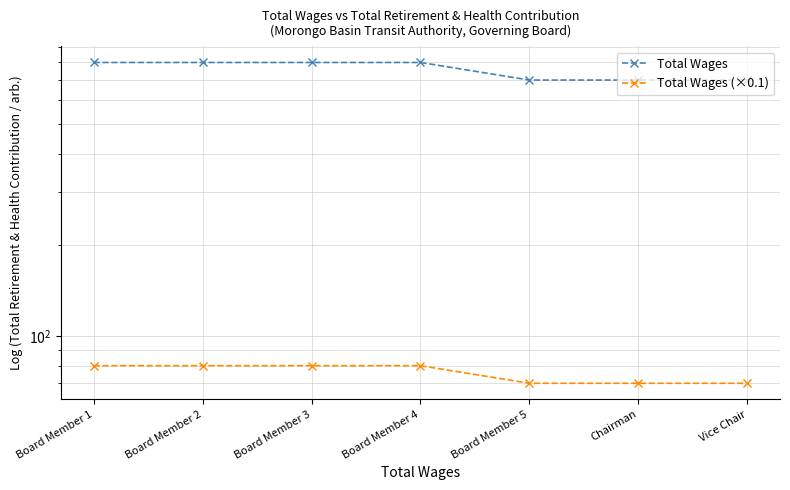

How many lines are shown in the chart?

2